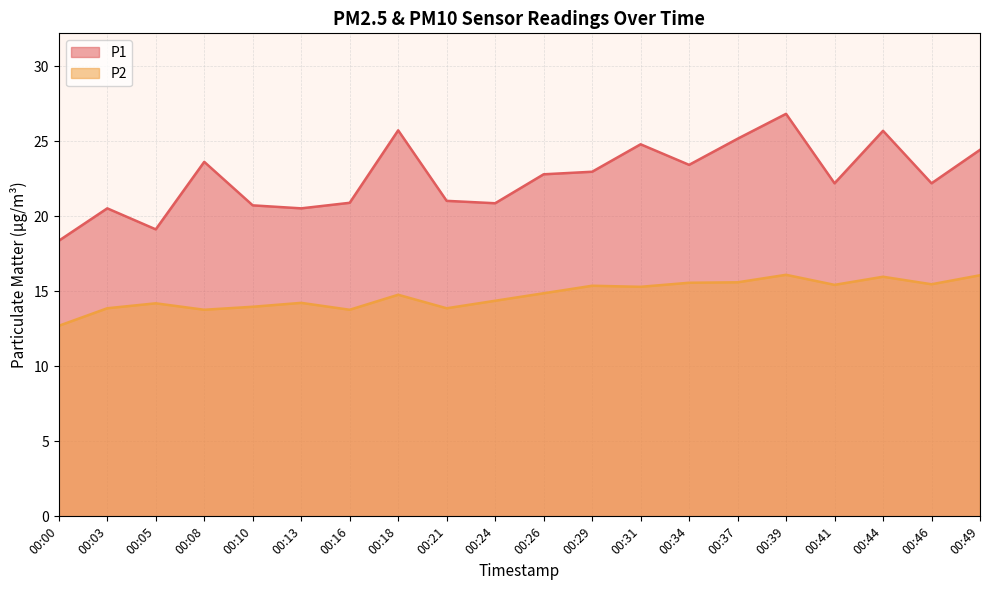

Reading right to left, what are all the values shown in this chart?

P1: 00:49=24.4	00:46=22.2	00:44=25.7	00:41=22.2	00:39=26.8	00:37=25.2	00:34=23.4	00:31=24.8	00:29=23.0	00:26=22.8	00:24=20.9	00:21=21.0	00:18=25.7	00:16=20.9	00:13=20.5	00:10=20.7	00:08=23.6	00:05=19.1	00:03=20.5	00:00=18.4
P2: 00:49=16.1	00:46=15.5	00:44=16.0	00:41=15.4	00:39=16.1	00:37=15.6	00:34=15.6	00:31=15.3	00:29=15.4	00:26=14.9	00:24=14.4	00:21=13.9	00:18=14.8	00:16=13.8	00:13=14.2	00:10=14.0	00:08=13.8	00:05=14.2	00:03=13.9	00:00=12.7